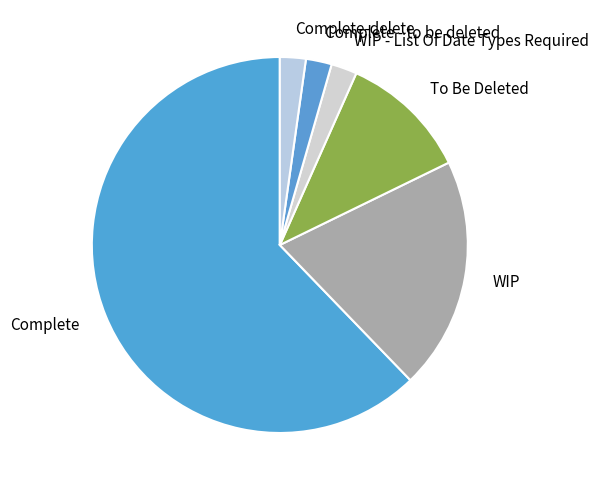

Do Complete and WIP together represent more than half of the pie?

Yes